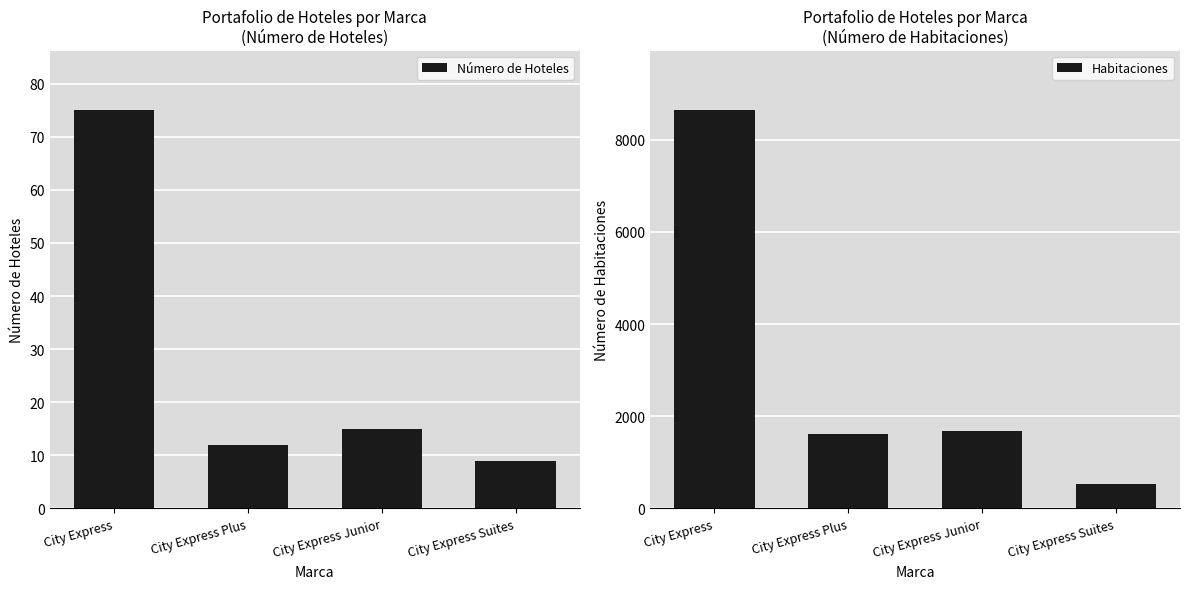

True or false: Número de Hoteles has a value of 9 at City Express Suites.

True